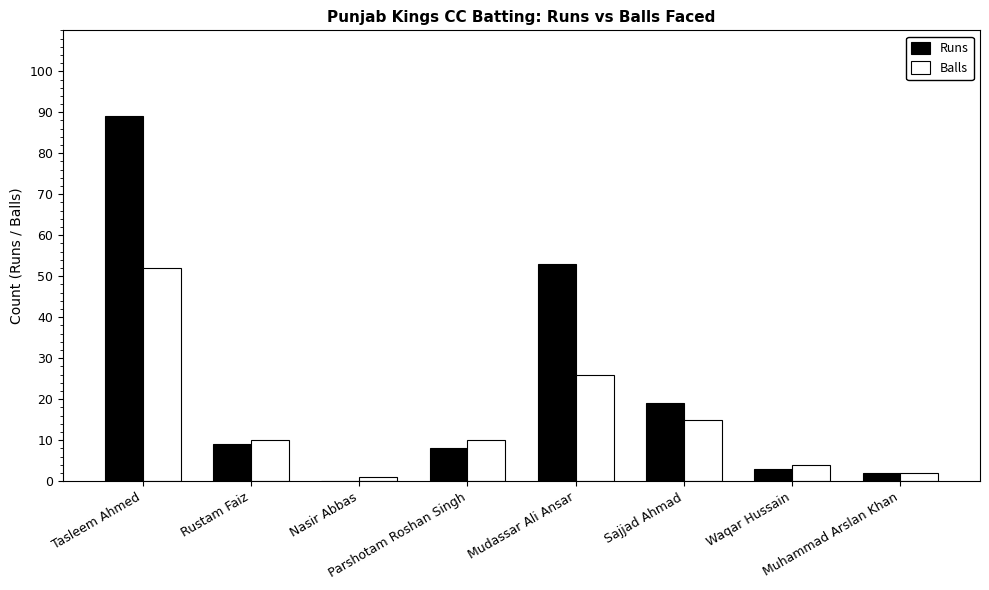

How many groups of bars are there?

8